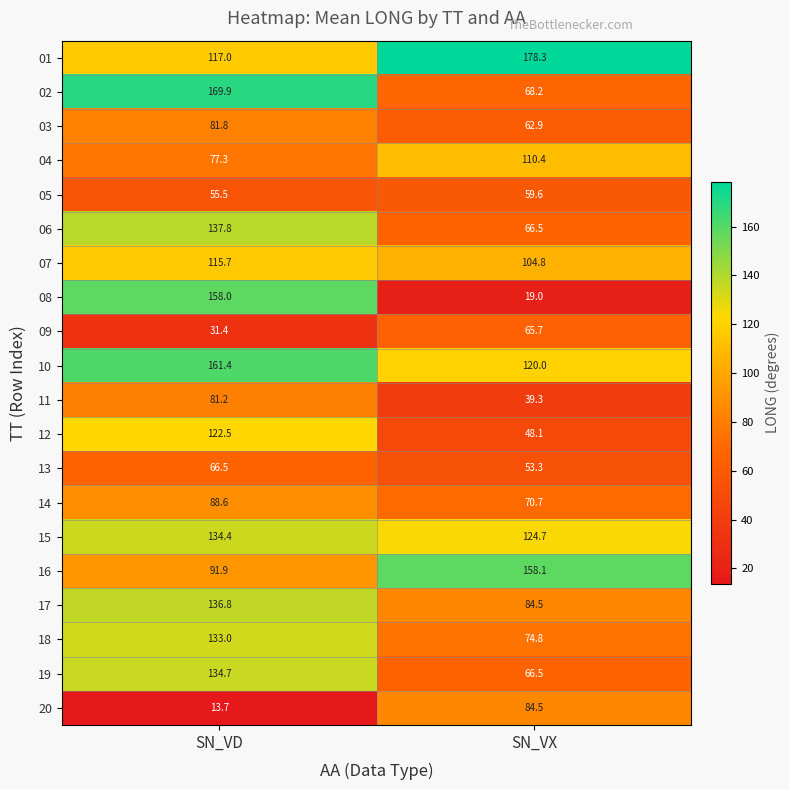

At which category is the sum across all series the highest?

SN_VD